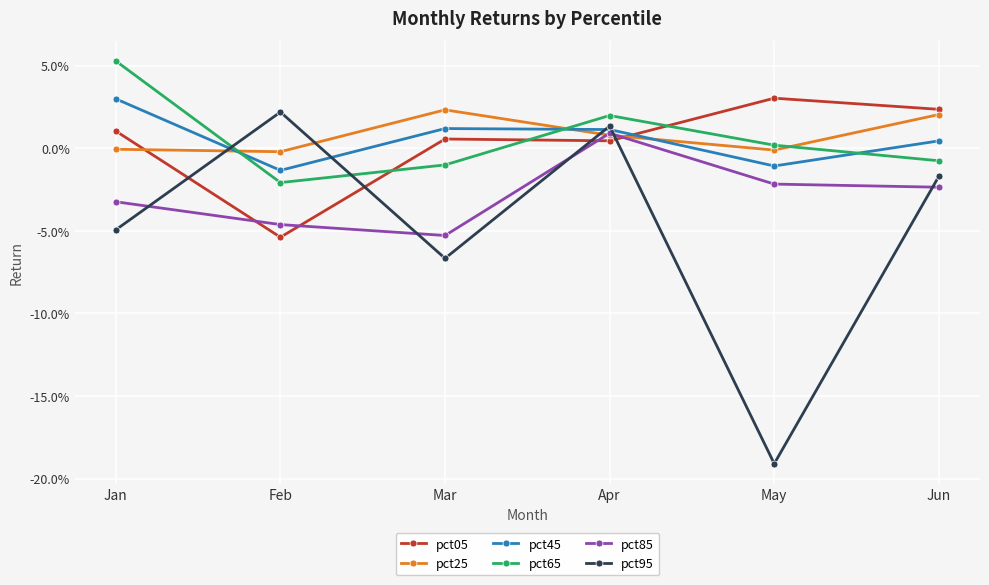

At which label does pct95 reach its peak?

Feb